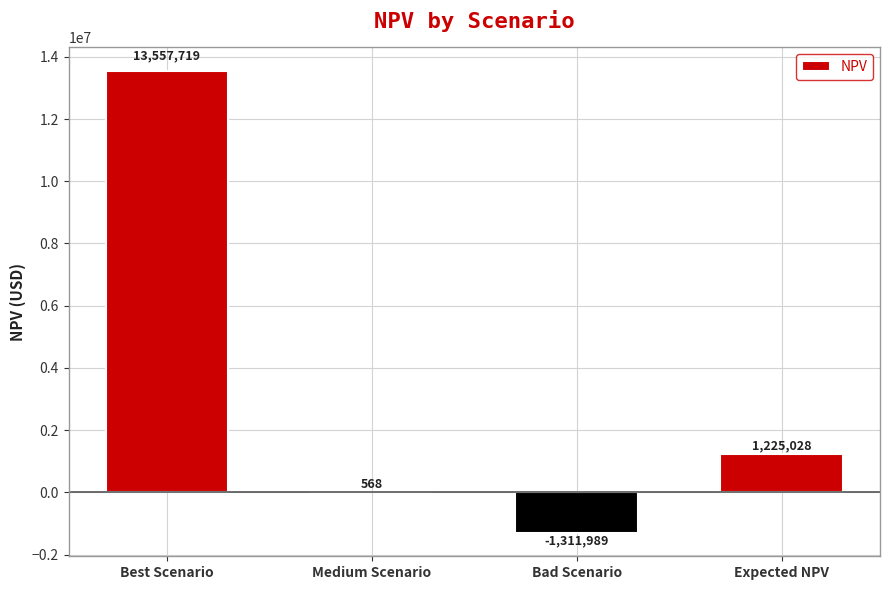

Which has a higher value, Expected NPV or Bad Scenario?

Expected NPV